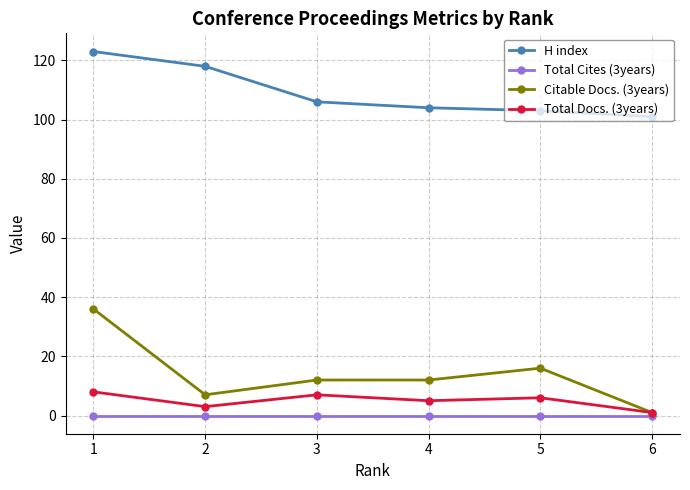

Reading left to right, what are all the values shown in this chart?

H index: 123	118	106	104	103	101
Total Cites (3years): 0	0	0	0	0	0
Citable Docs. (3years): 36	7	12	12	16	1
Total Docs. (3years): 8	3	7	5	6	1